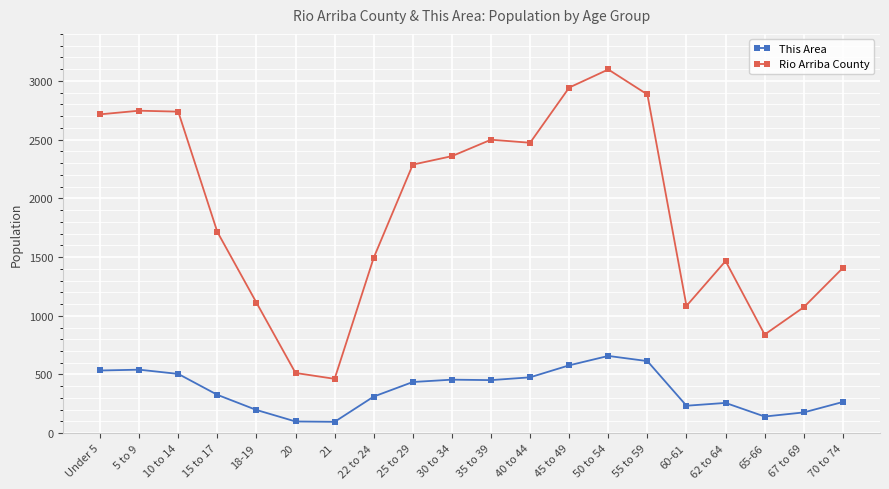

The This Area series shows 715 at 5 to 9. True or false?

False